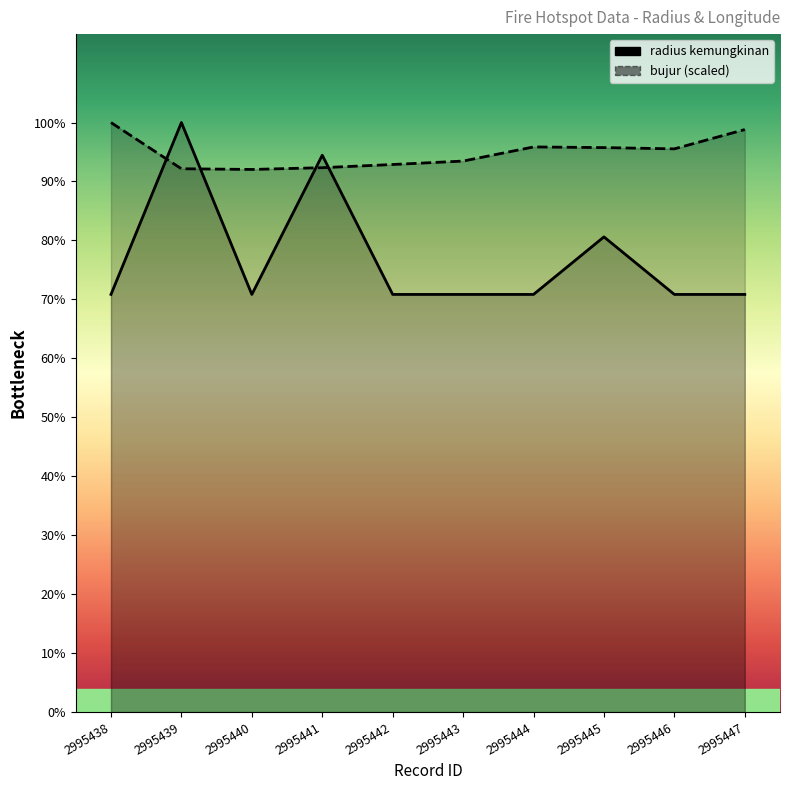

Where is radius kemungkinan nearest to the value 1356?

2995445